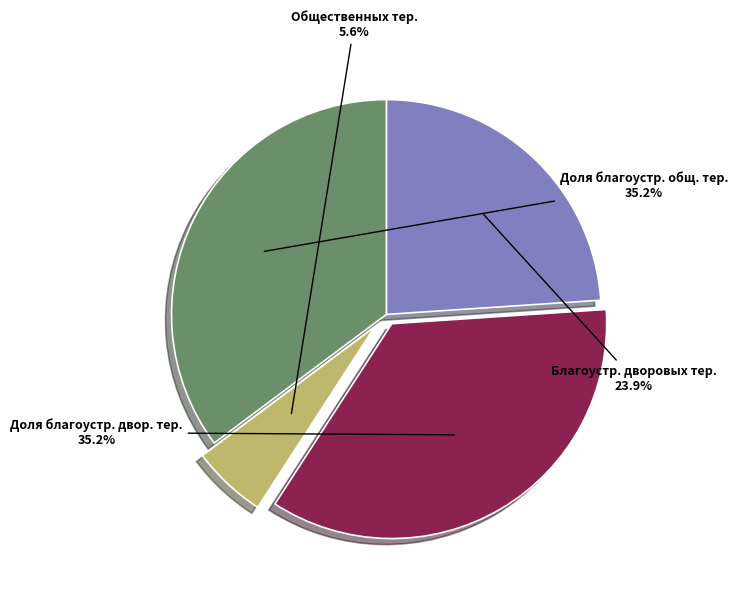

Is there a majority slice in this chart?

No